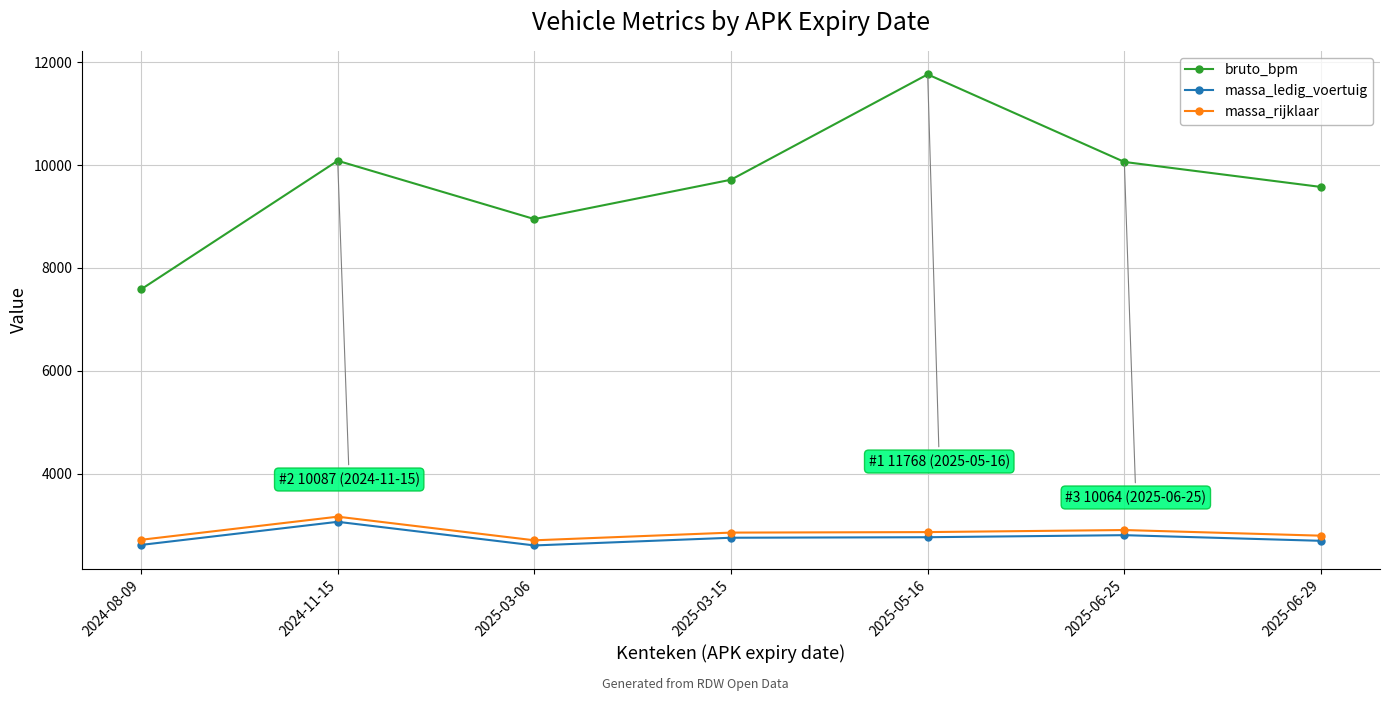

At which category is the sum across all series the highest?

2025-05-16